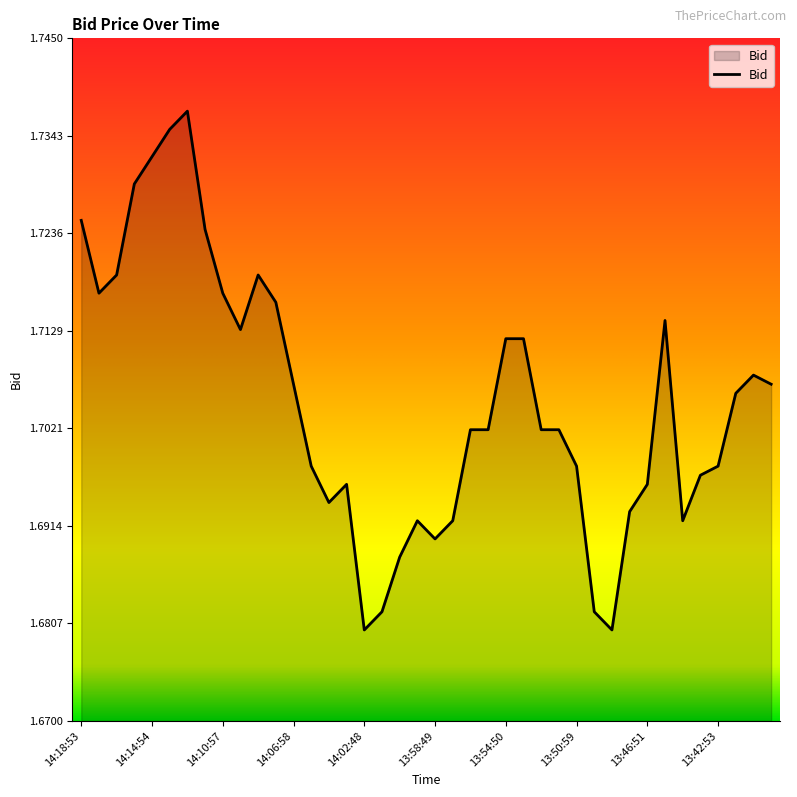

Which label corresponds to the smallest value in the chart?

14:02:48